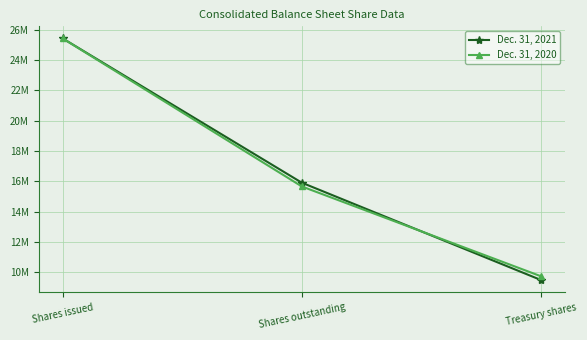

Which series has the largest range (max minus min)?

Dec. 31, 2021